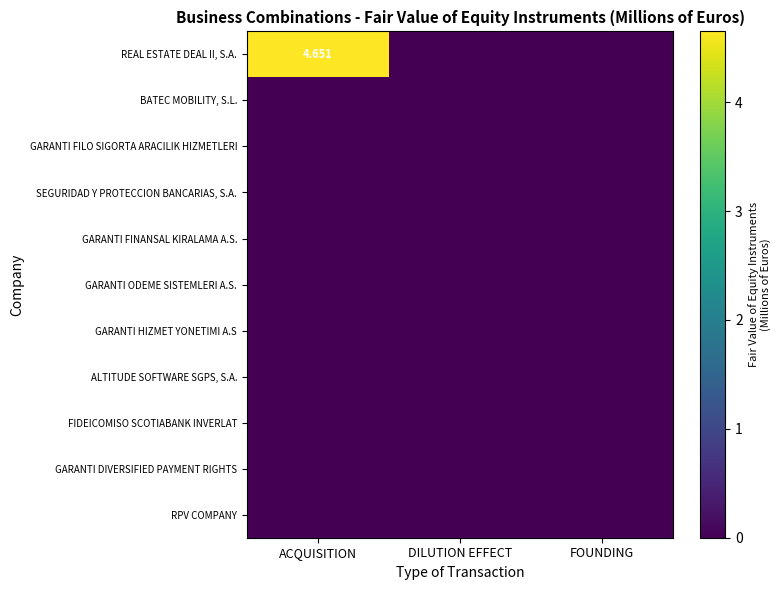

What is the maximum value shown in the chart?

4.7